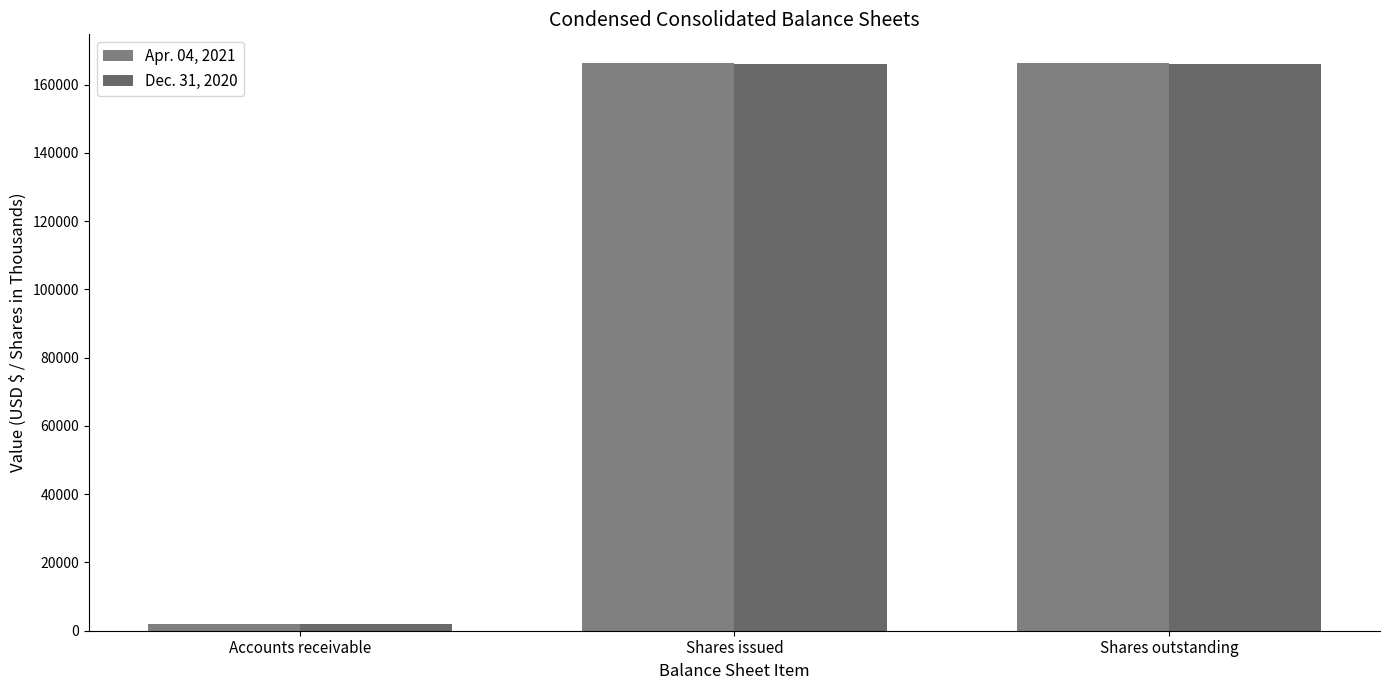

What is the minimum value for Apr. 04, 2021?

1939